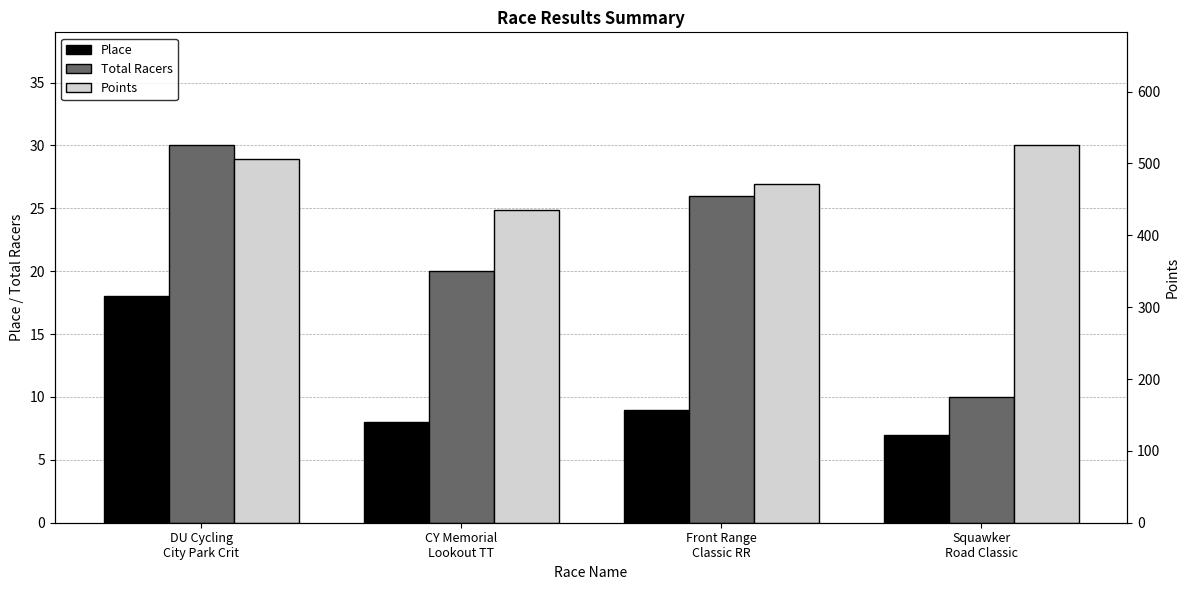

What is the label of the 1st bar from the left?

DU Cycling
City Park Crit